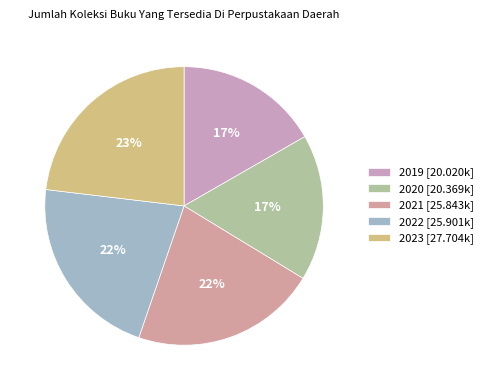

To the nearest percent, what is the difference between the 2021 and 2020 slice percentages?

5%